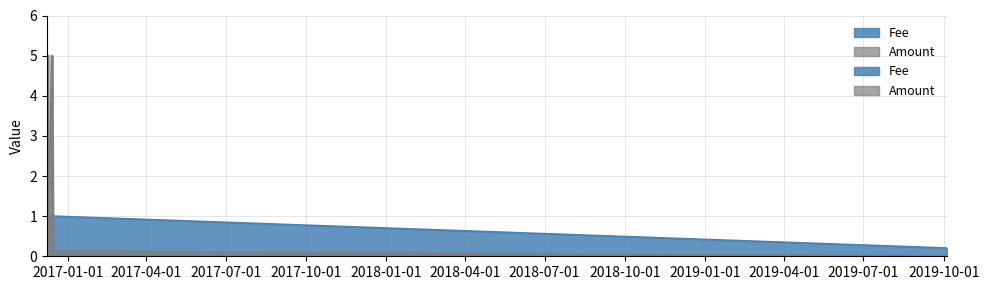

Which has a higher value, 2016-12-13 09:44:12 or 2016-12-14 11:58:38?

2016-12-13 09:44:12